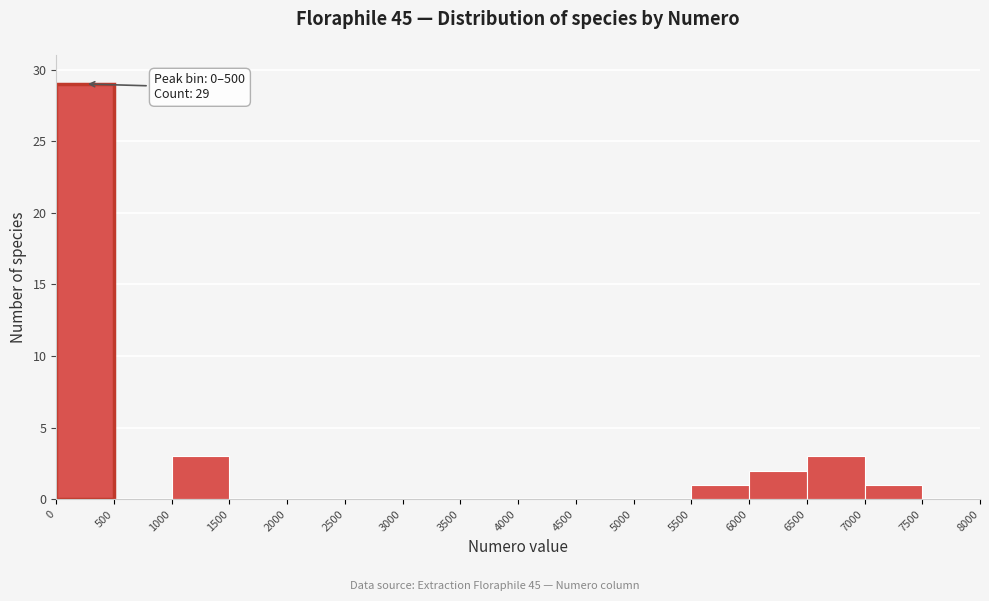

Over which range of the x-axis is the bar tallest?

0 to 500